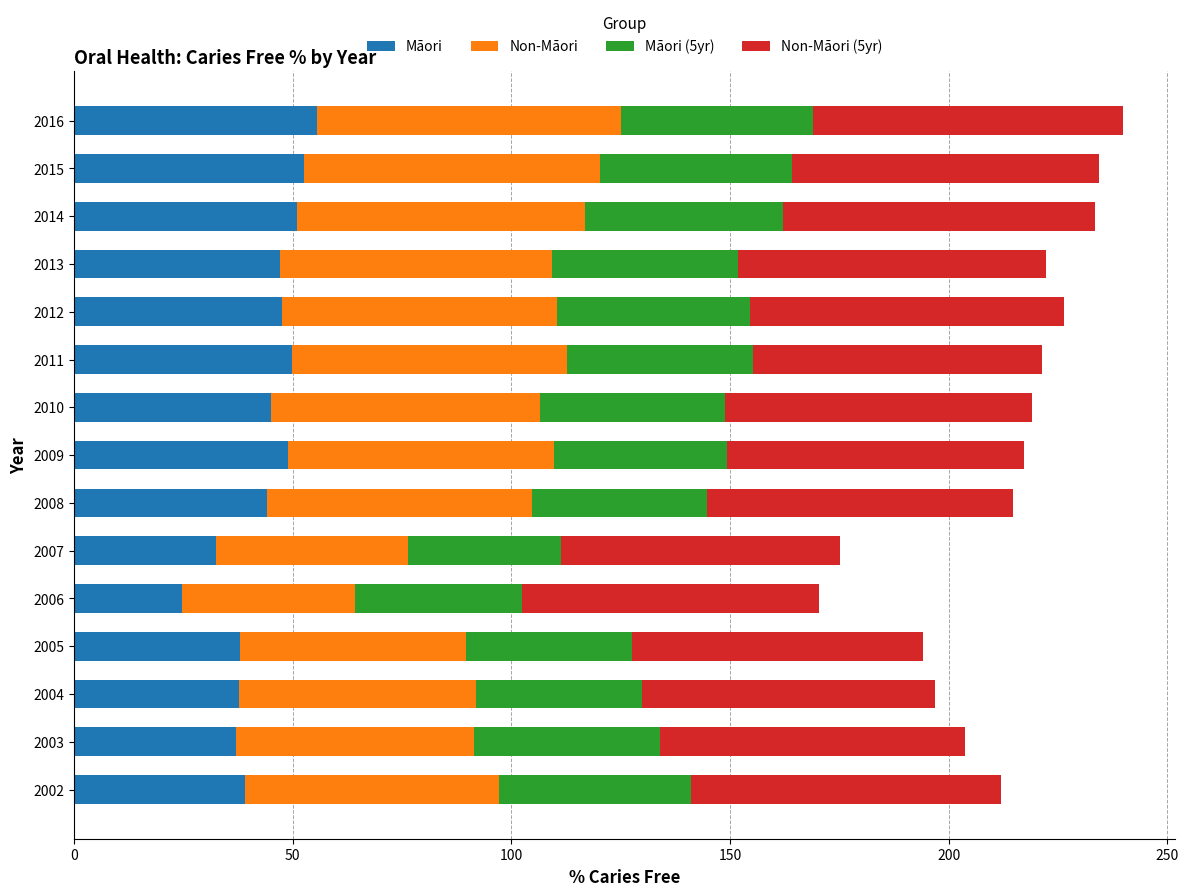

What is the minimum value for Māori?

24.6